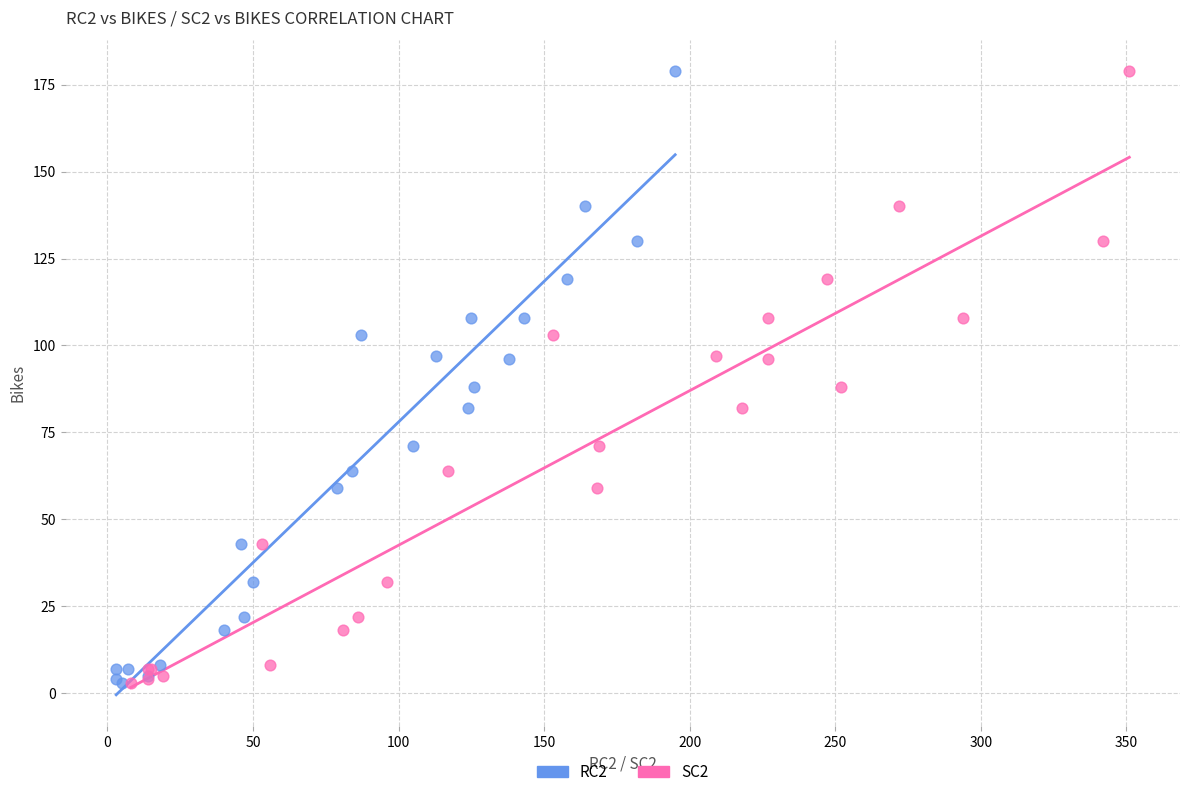

What are all the series names shown in the legend?

RC2, SC2